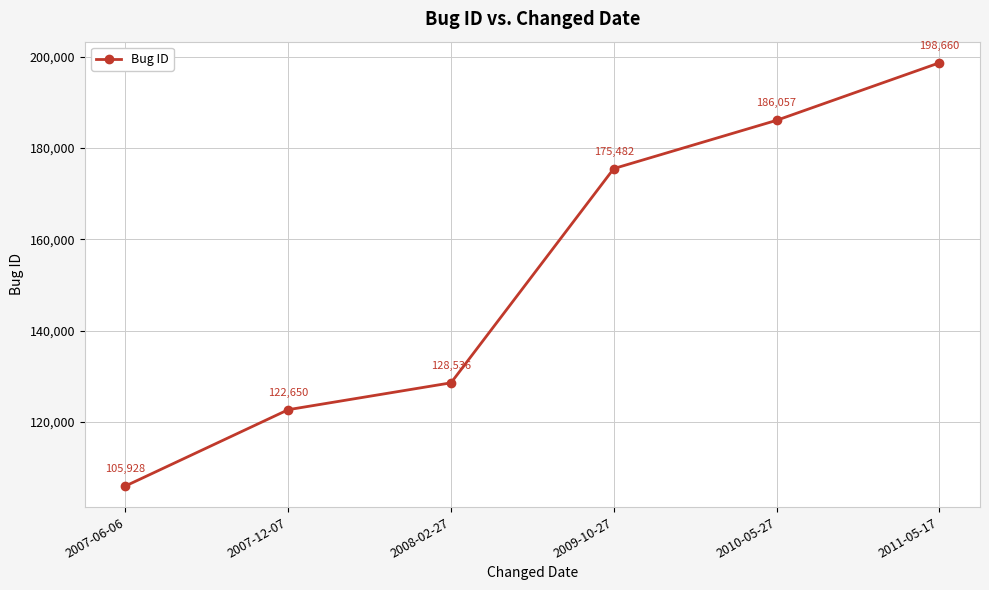

Rank the categories by value from highest to lowest.

2011-05-17, 2010-05-27, 2009-10-27, 2008-02-27, 2007-12-07, 2007-06-06